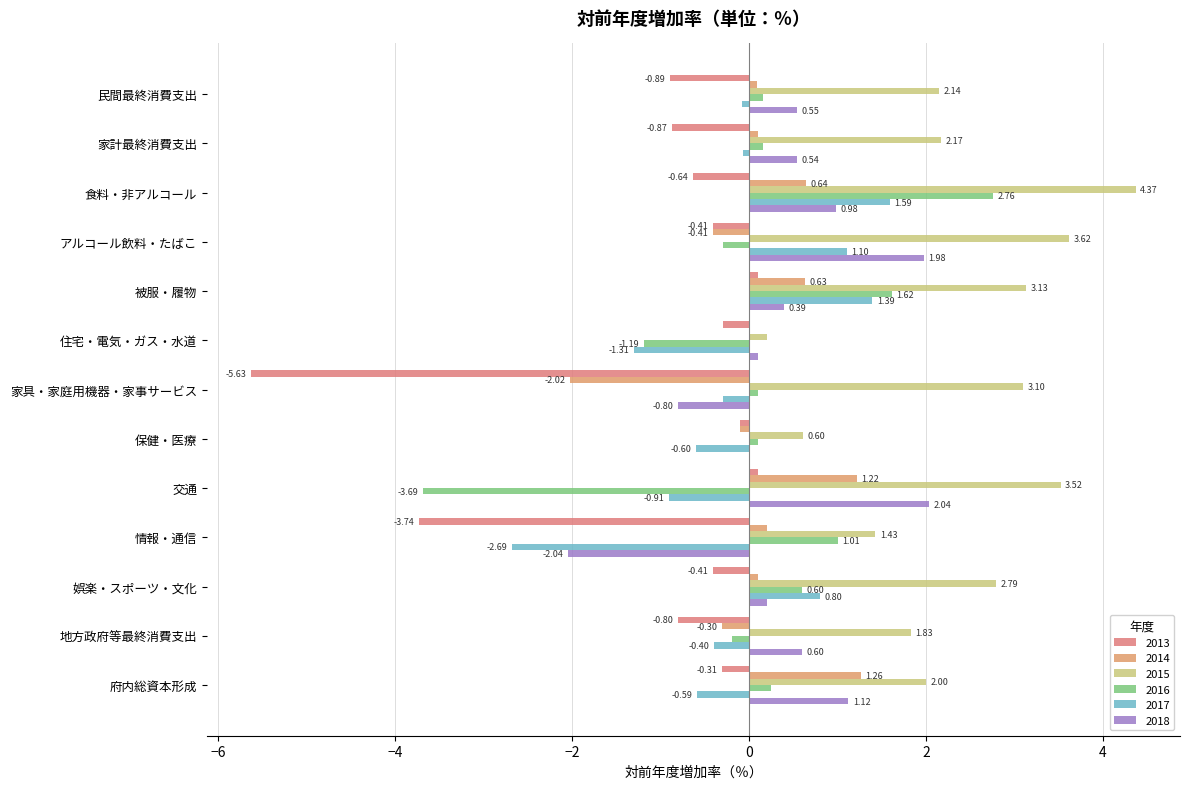

Which has a higher value, 娯楽・スポーツ・文化 or 交通?

交通